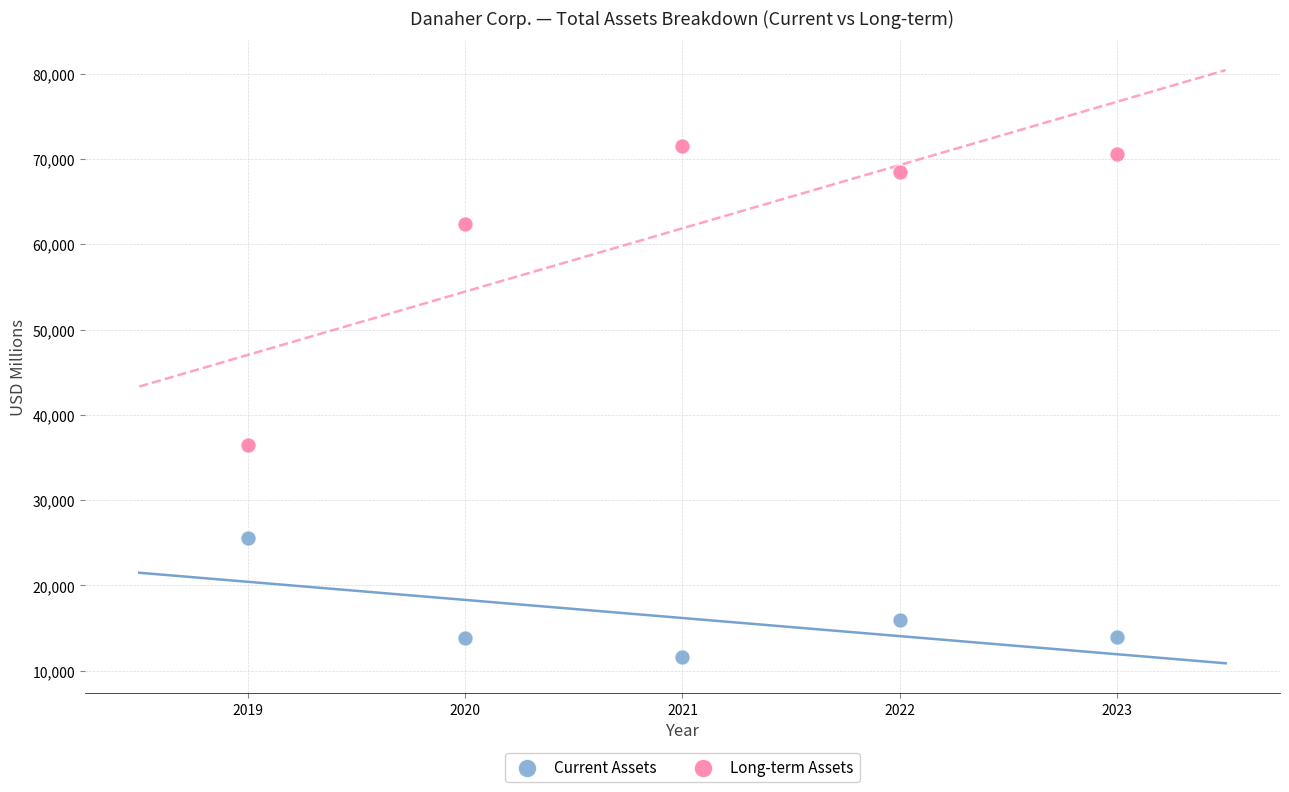

Which series contains the highest Y value?

Long-term Assets